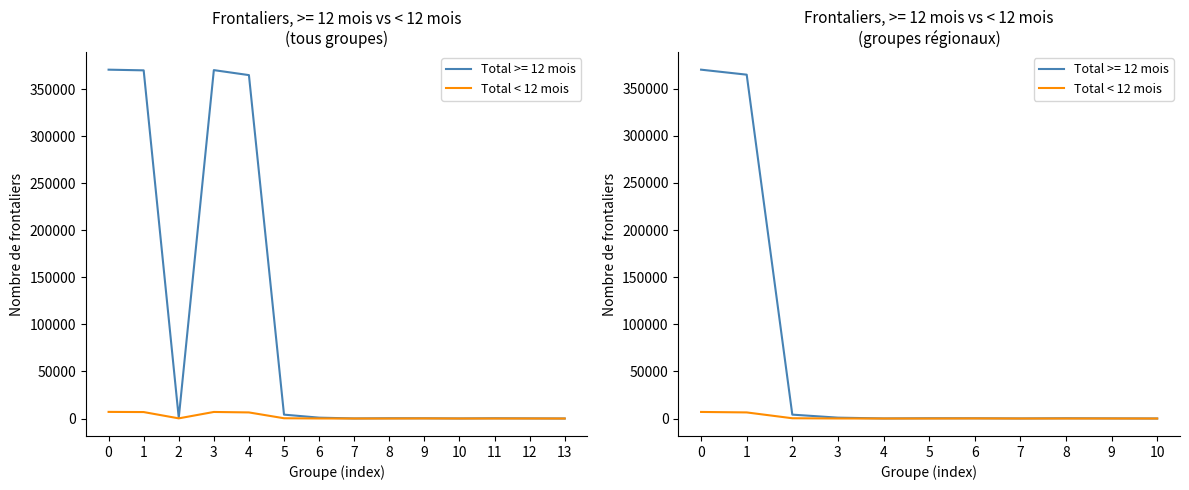

Rank the categories by value from lowest to highest.

10, 7, 4, 5, 9, 8, 3, 6, 2, 1, 0